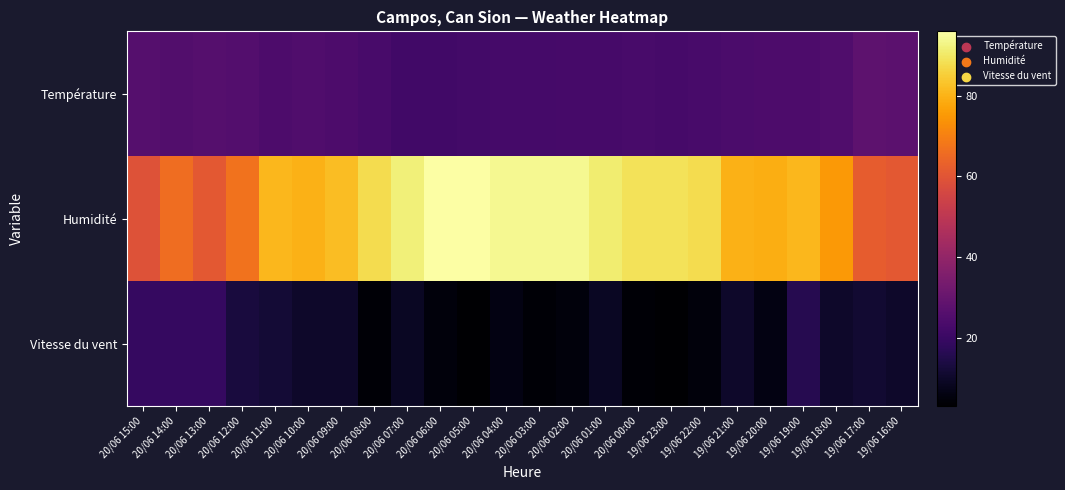

Between 19/06 23:00 and 19/06 18:00, which series saw the biggest shift?

Humidité